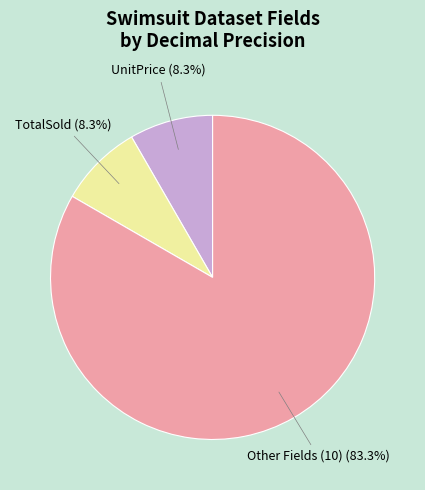

Which has a higher value, Other Fields (10) or UnitPrice?

Other Fields (10)